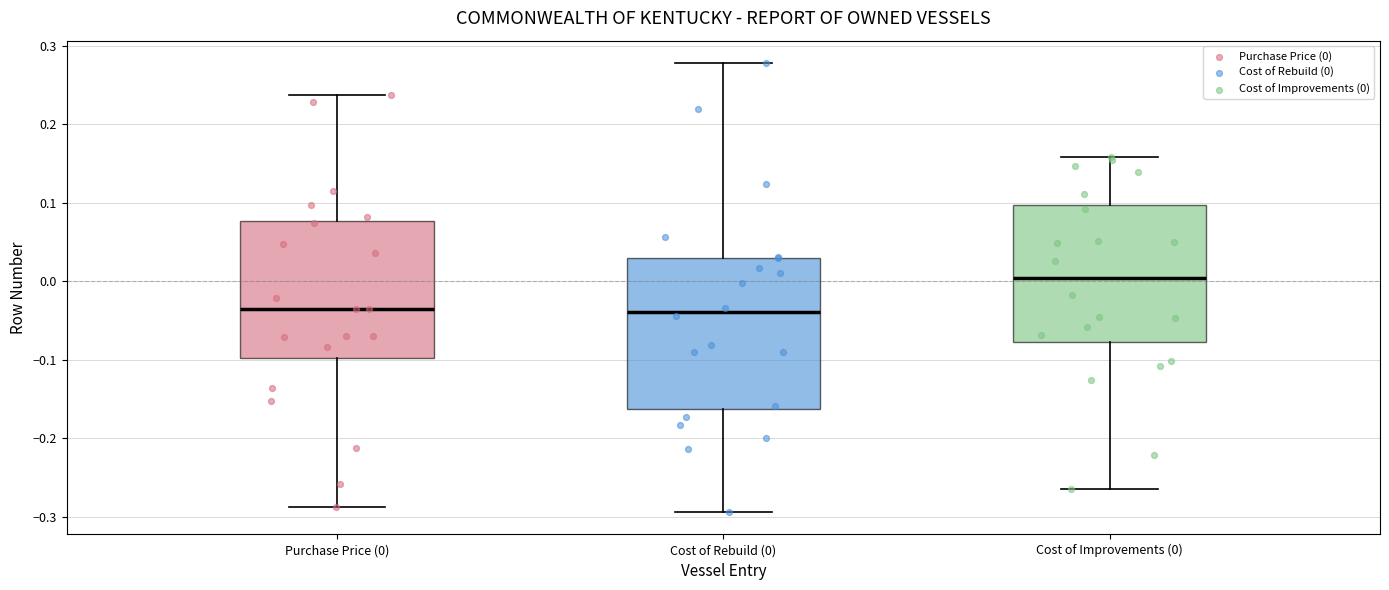

Reading left to right, transcribe this box plot: for each box, give where its median line is, the range the box spans, and where its two whiskers end, as read against the y-axis. The values are not printed on the chart, so give them approximately, as read against the axis.

Purchase Price (0): median -0.04, box -0.10 to 0.08, whiskers -0.29 to 0.24
Cost of Rebuild (0): median -0.04, box -0.16 to 0.03, whiskers -0.29 to 0.28
Cost of Improvements (0): median 0.00, box -0.08 to 0.10, whiskers -0.26 to 0.16